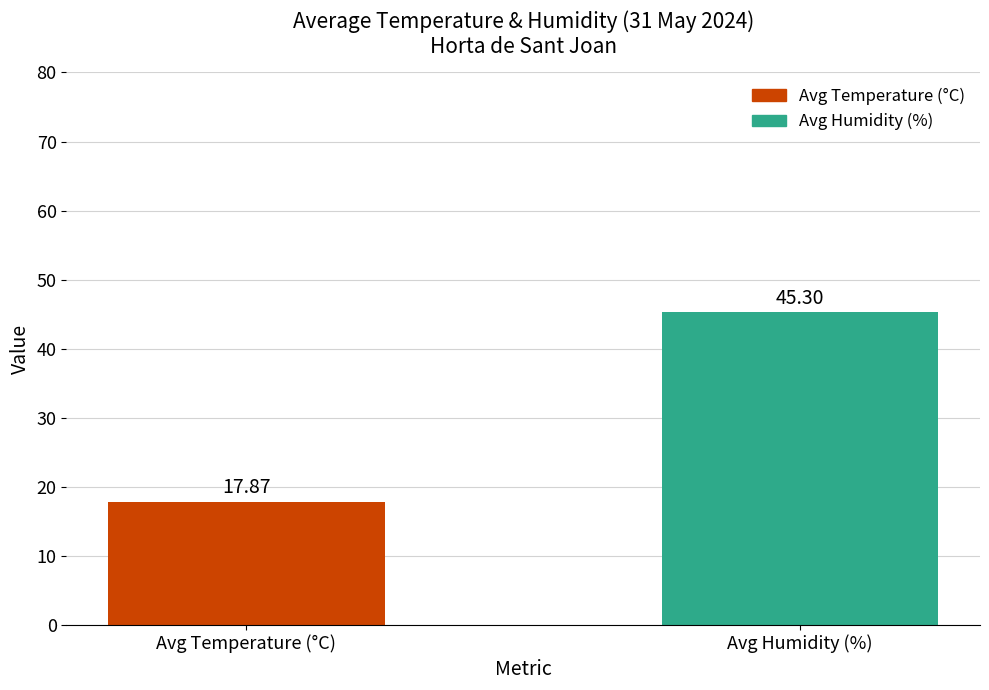

What is the difference between the values at Avg Humidity (%) and Avg Temperature (°C)?

27.4